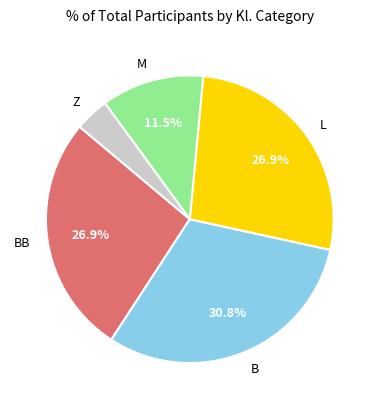

Is there a majority slice in this chart?

No